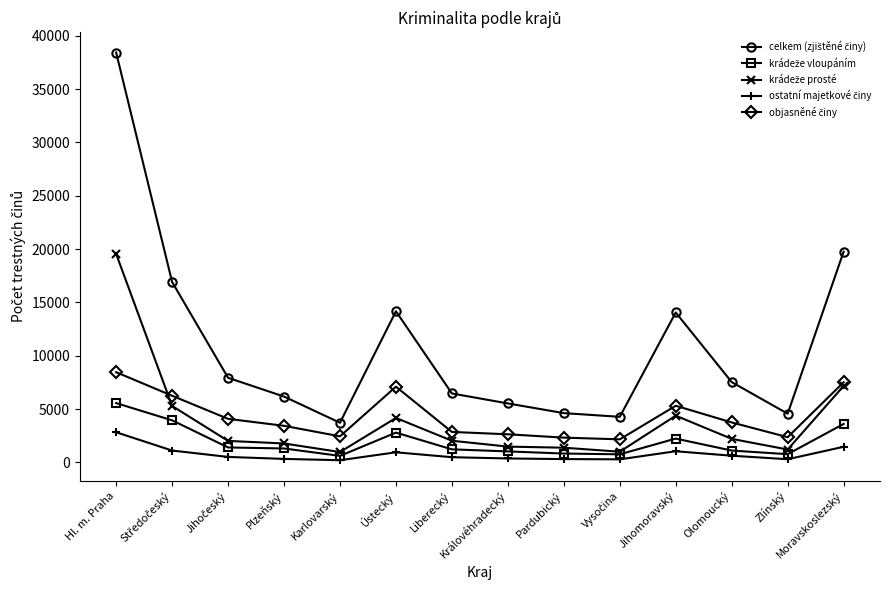

What is the maximum value shown in the chart?

38437